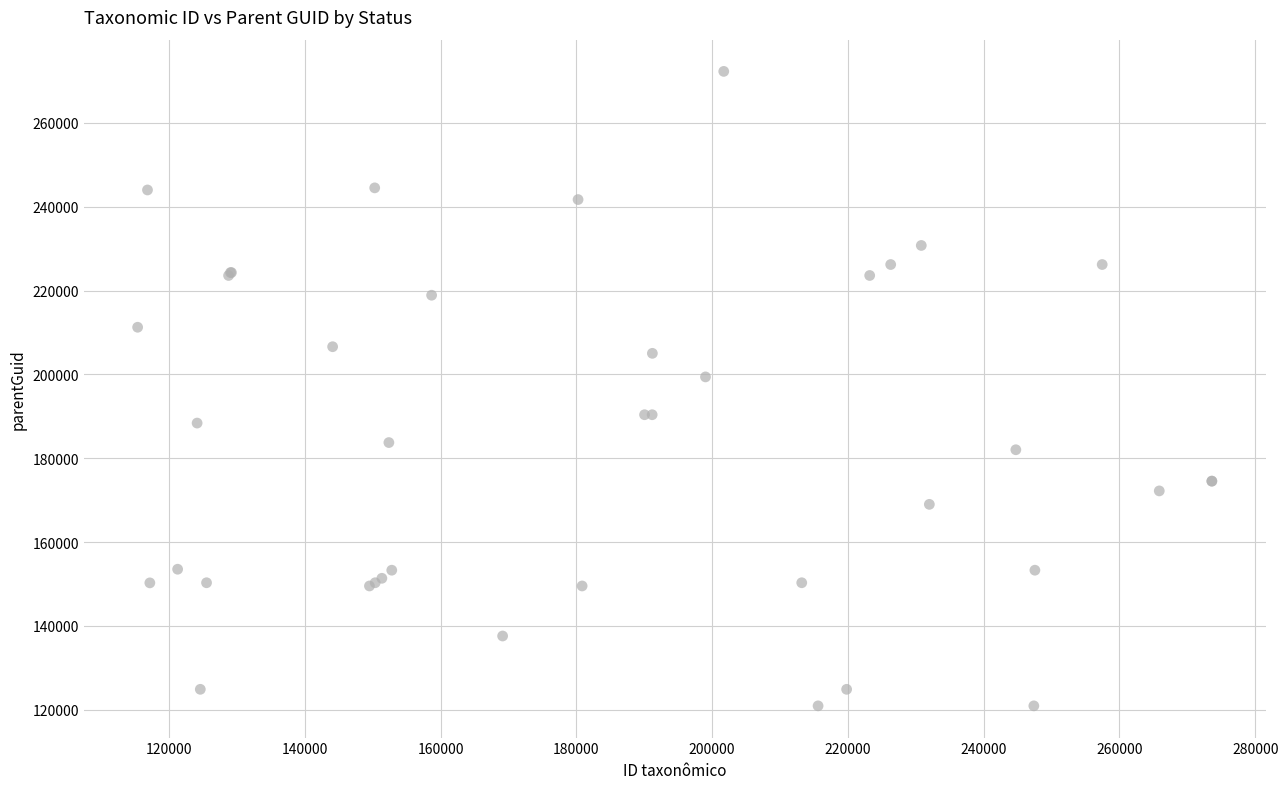

What Y value in the scatter plot is closest to 196601?

199398